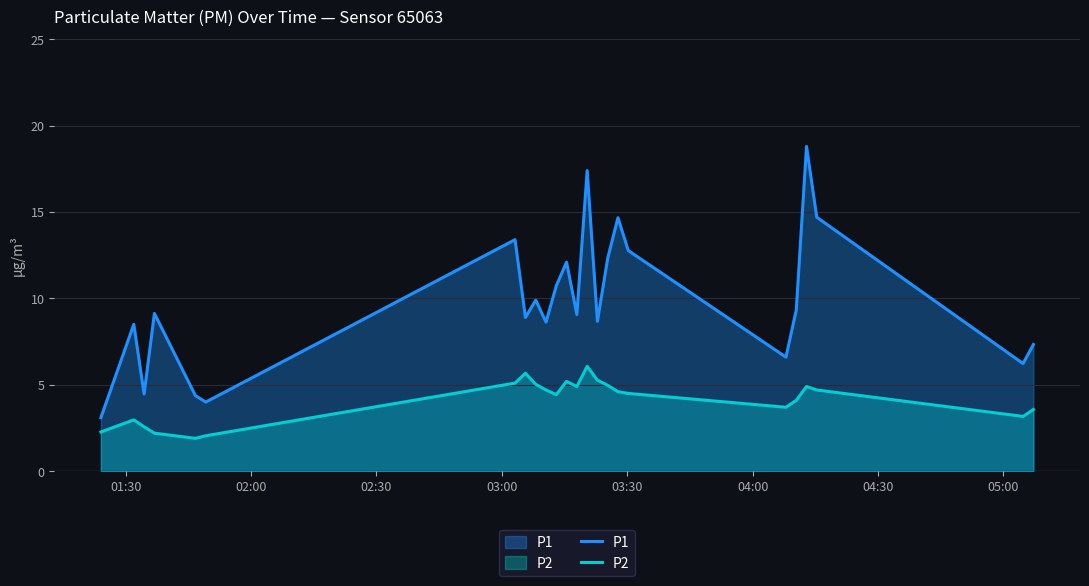

What is the difference between the maximum and minimum values in the P2 series?

4.2